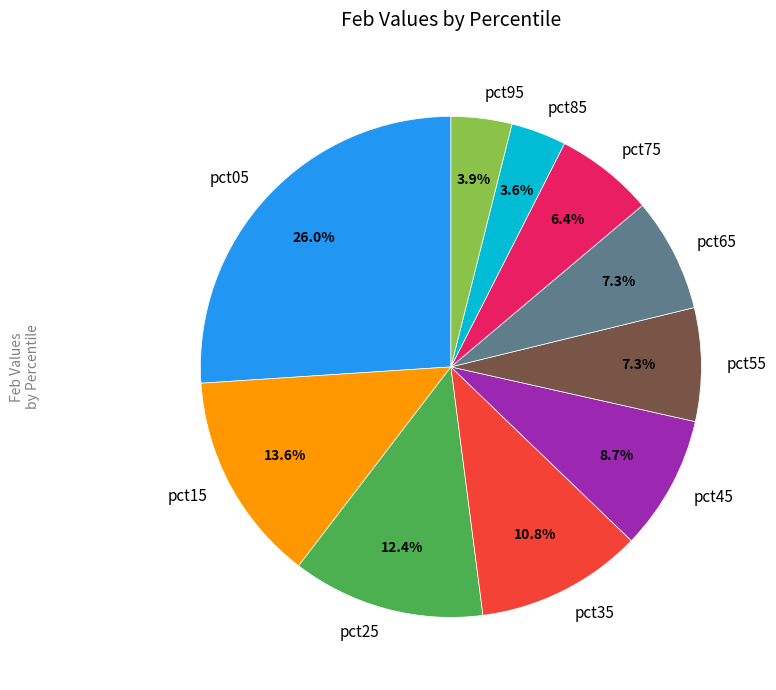

Count the number of slices in the pie.

10